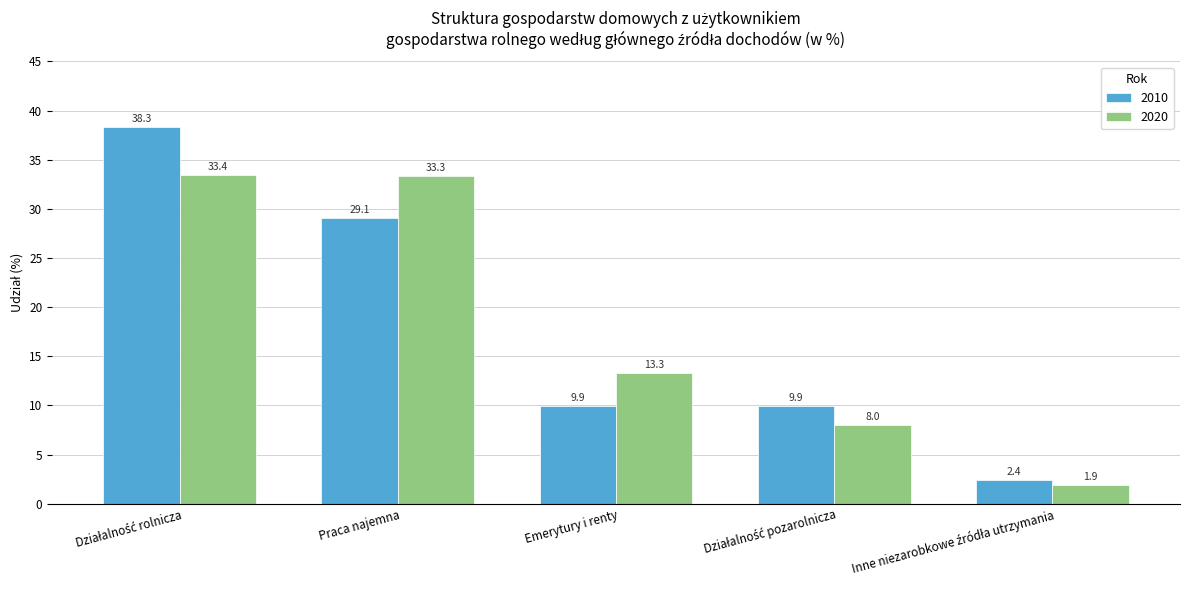

True or false: 2020 has a value of 13.3 at Emerytury i renty.

True